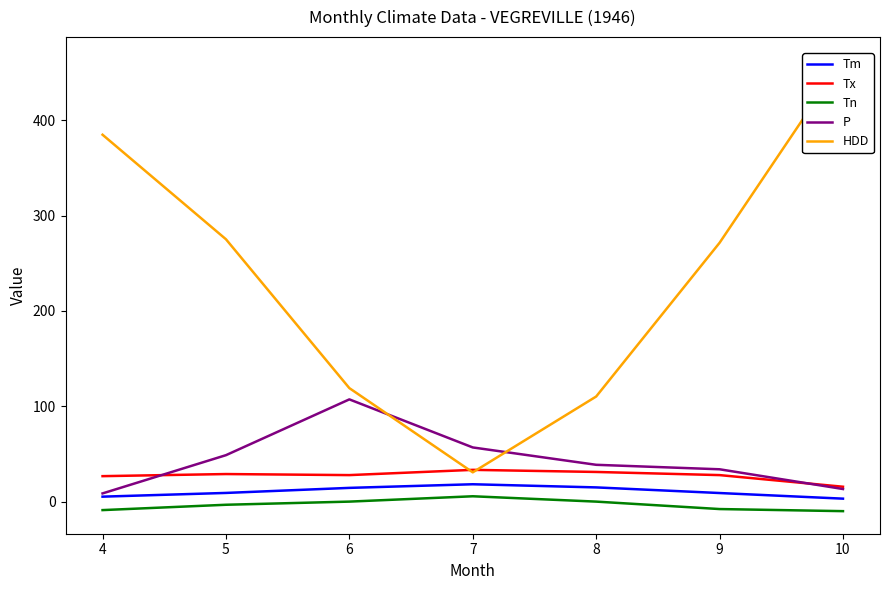

The value of Tm at 10 is 3.1. True or false?

True